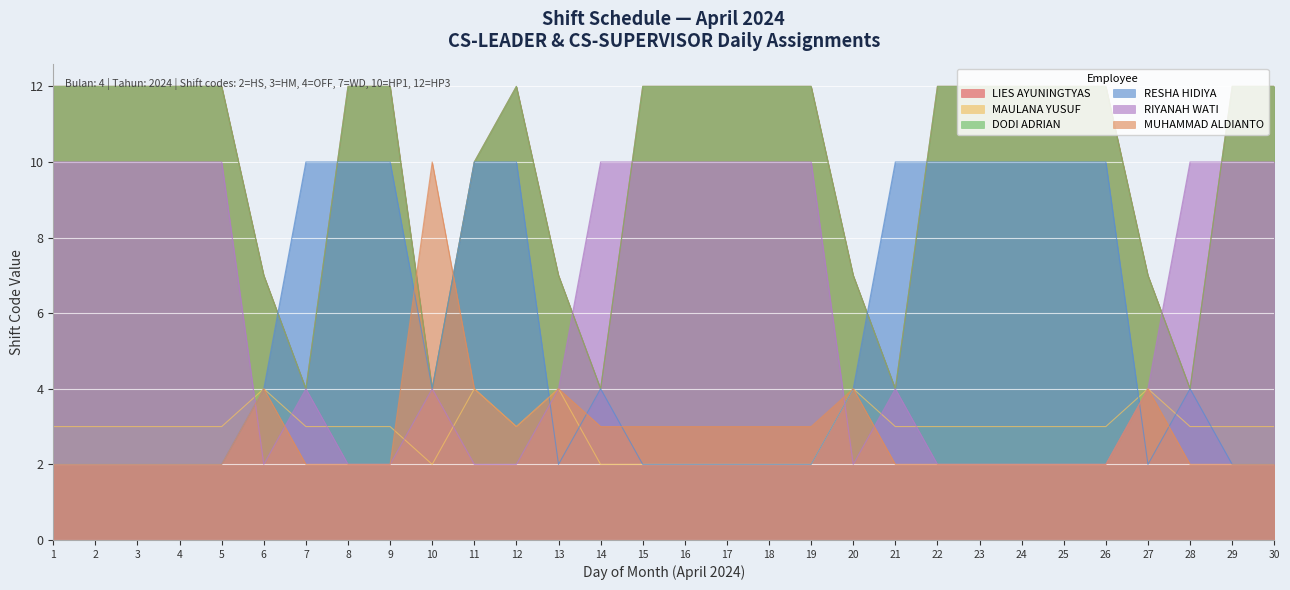

The RESHA HIDIYA series shows 10 at 11. True or false?

True